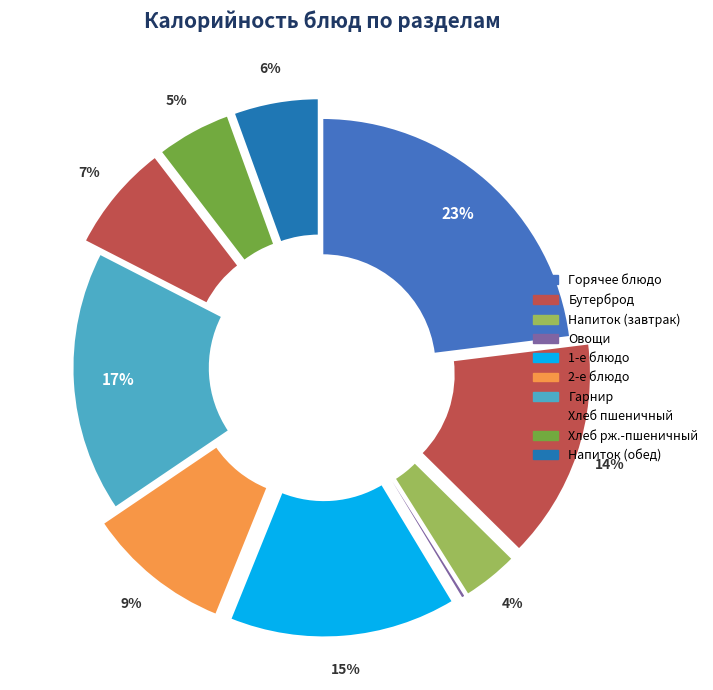

Rank the categories by value from highest to lowest.

Горячее блюдо, Гарнир, 1-е блюдо, Бутерброд, 2-е блюдо, Хлеб пшеничный, Напиток (обед), Хлеб рж.-пшеничный, Напиток (завтрак), Овощи